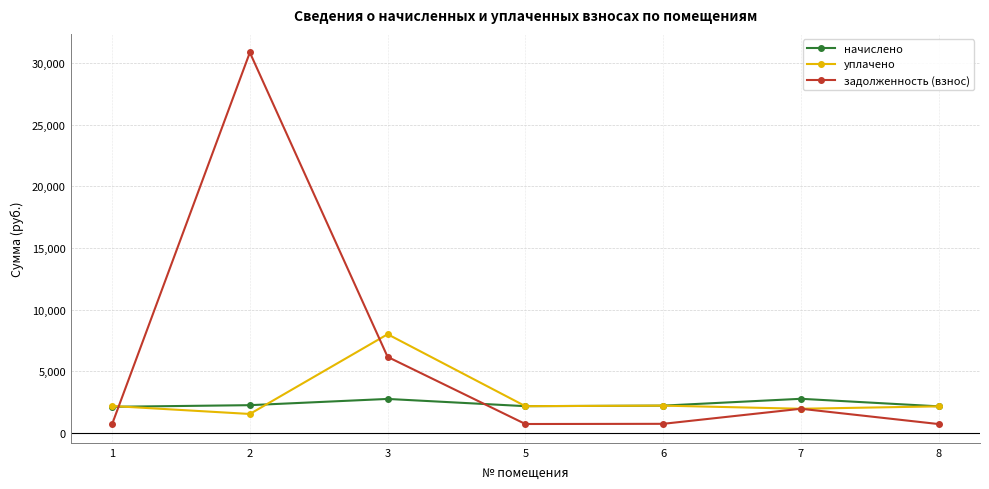

What is the sum of all задолженность (взнос) values?

41865.7